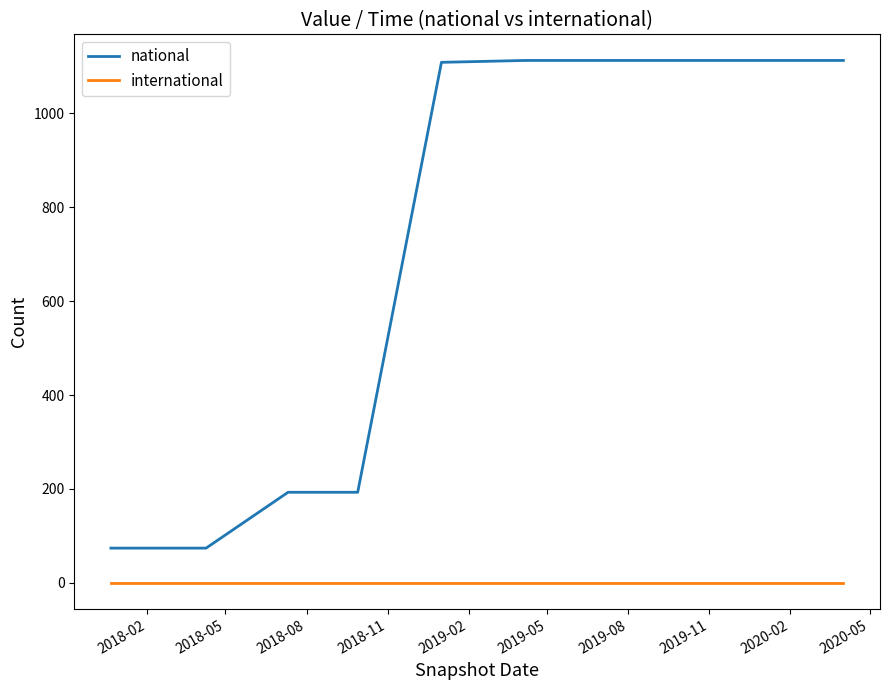

List the series in order of their peak value, lowest first.

international, national